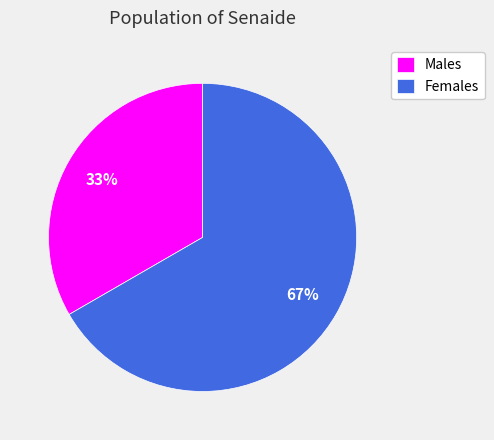

Does any single category account for the majority?

Yes